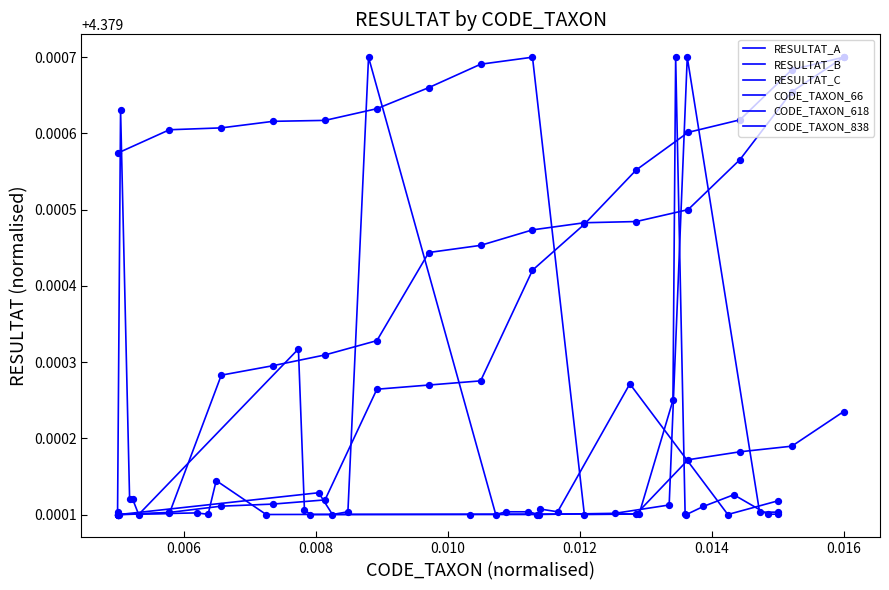

Which series contains the highest Y value?

RESULTAT_A